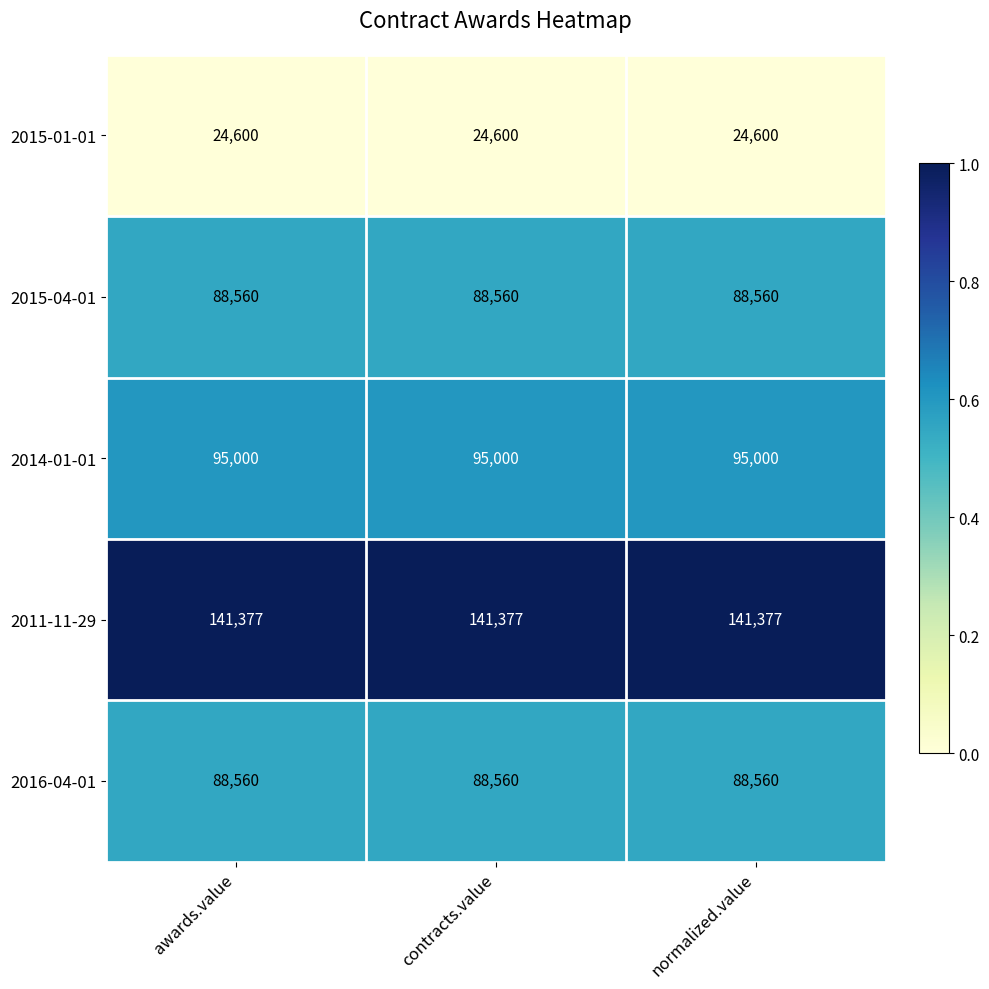

Is it true that 2014-01-01 equals 156918 at contracts.value?

False